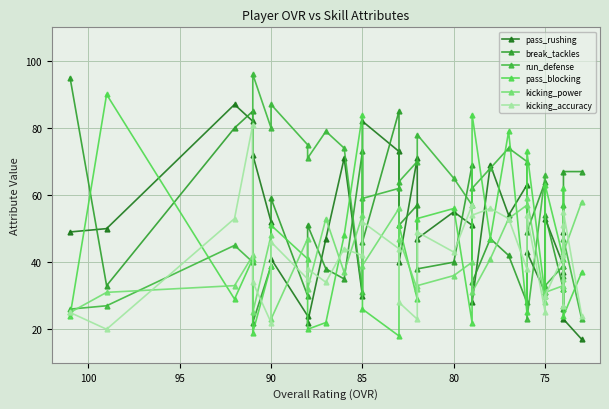

Does the chart have visible grid lines?

Yes